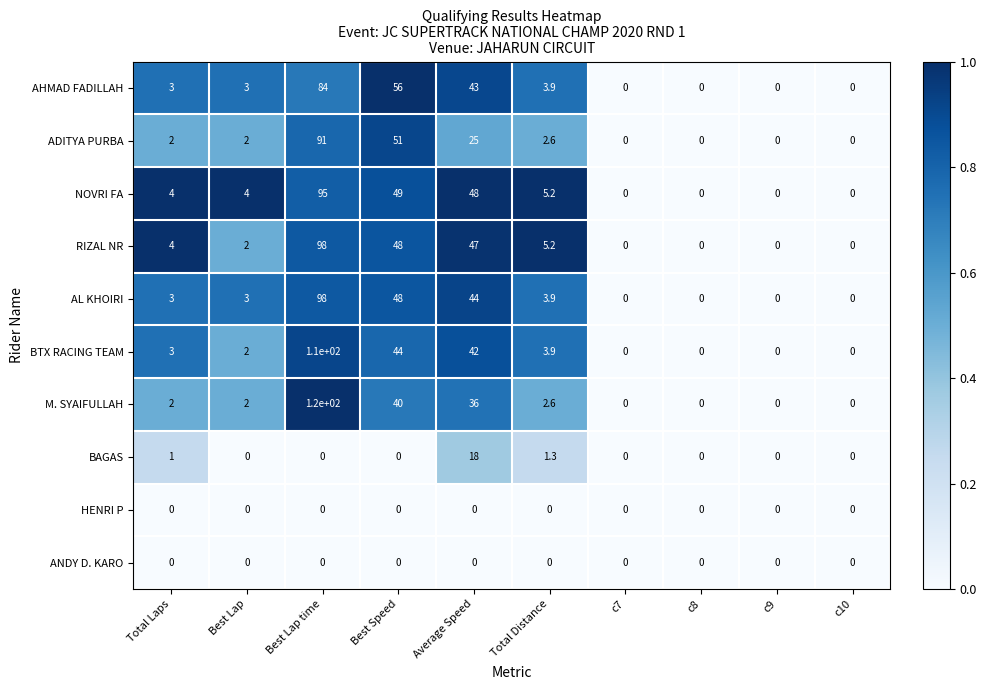

Which series has the widest spread of values?

M. SYAIFULLAH